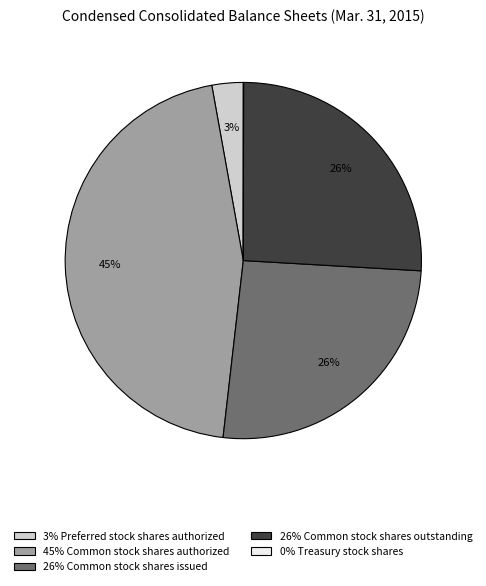

Combined, do 26% Common stock shares outstanding and 26% Common stock shares issued account for over 50%?

Yes